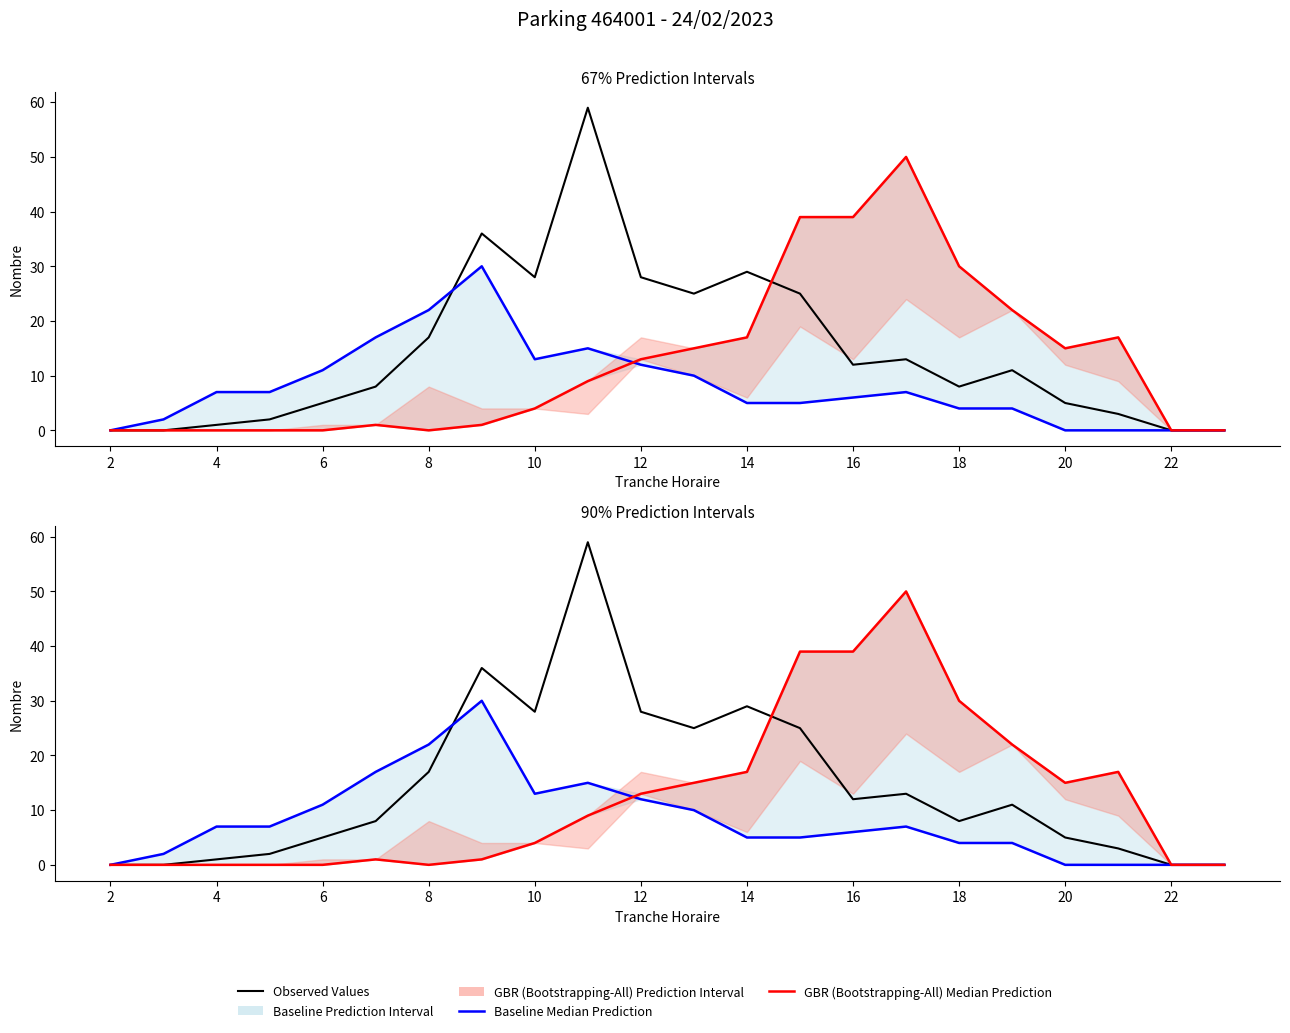

Which label corresponds to the smallest value in the chart?

2